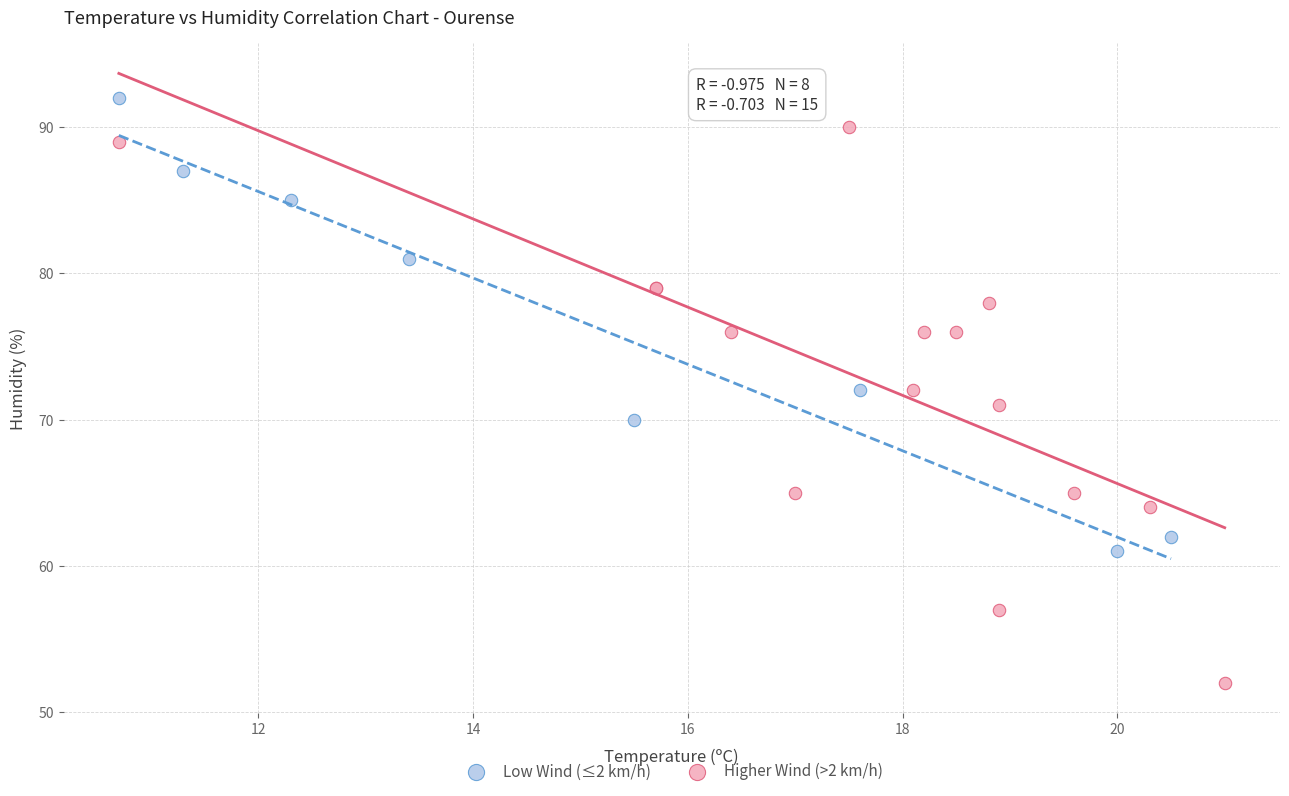

Which series has the largest Y range (max minus min)?

Higher Wind (>2 km/h)